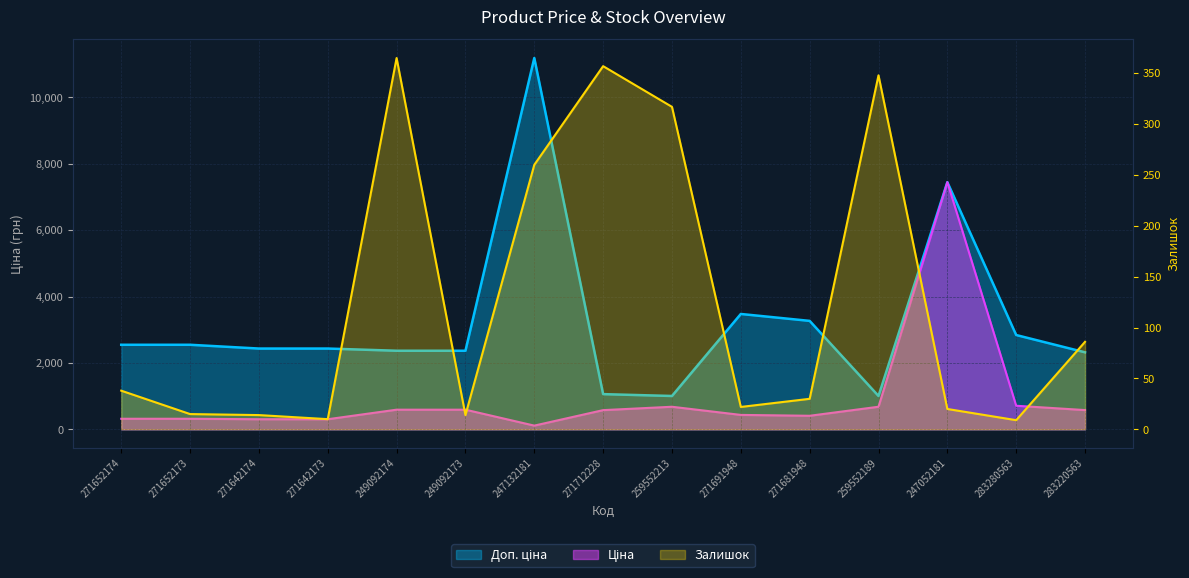

What is the average value of the Ціна series?

937.0